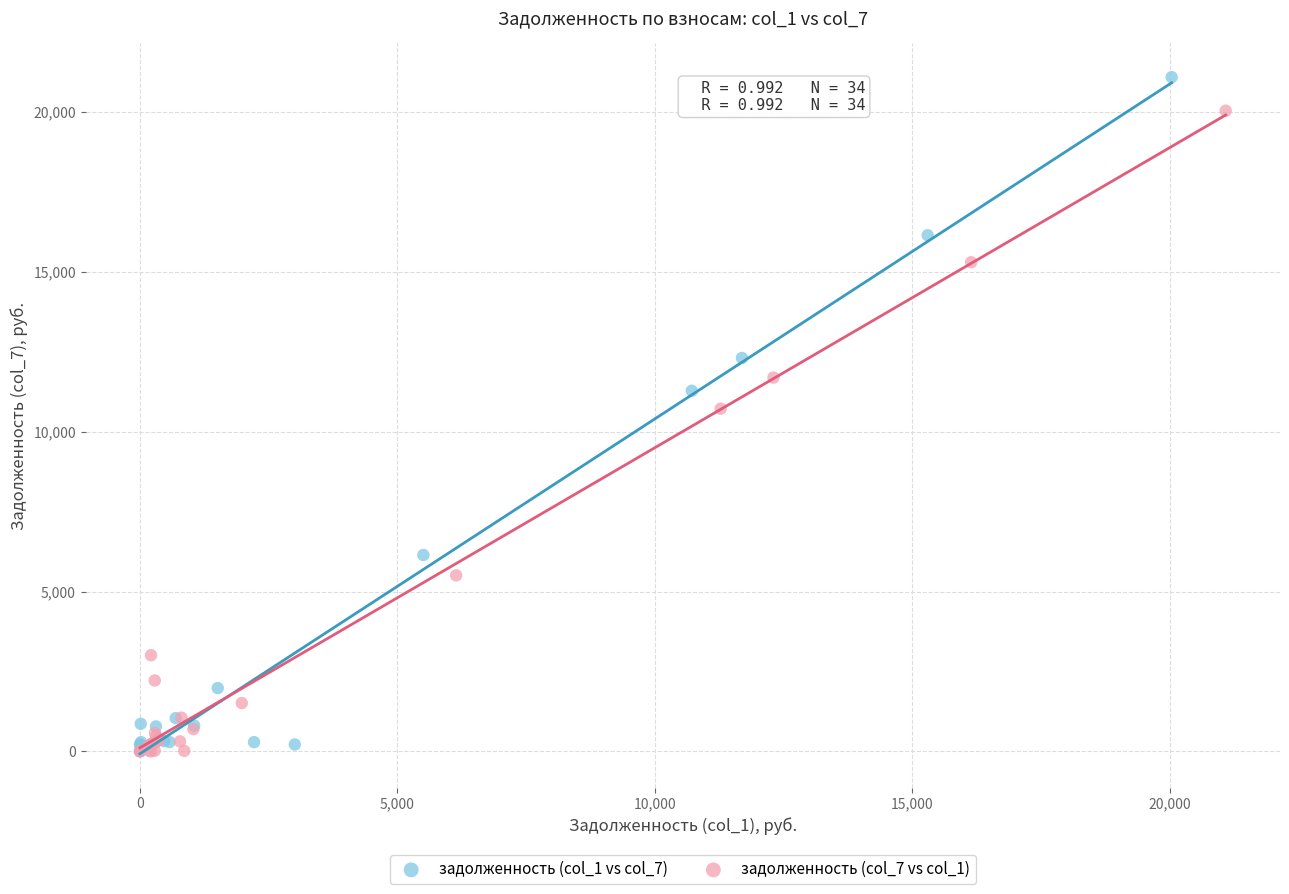

What are all the series names shown in the legend?

задолженность (col_1 vs col_7), задолженность (col_7 vs col_1)